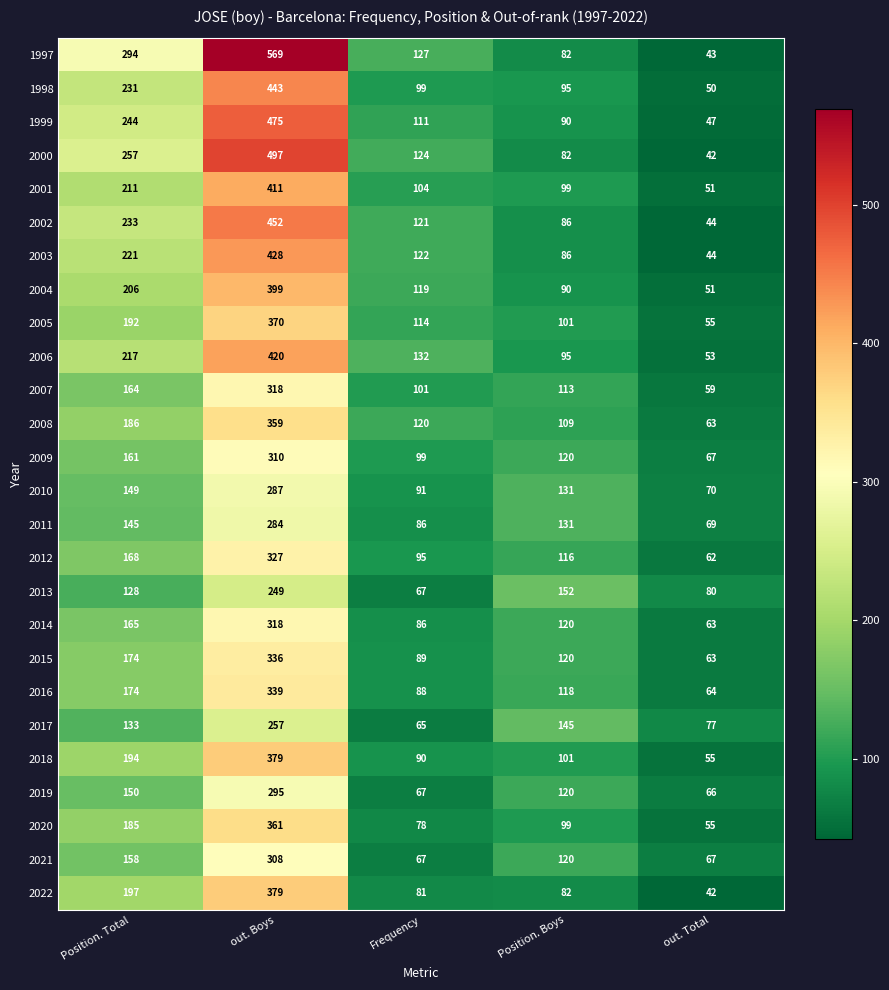

How many series are shown in this chart?

26